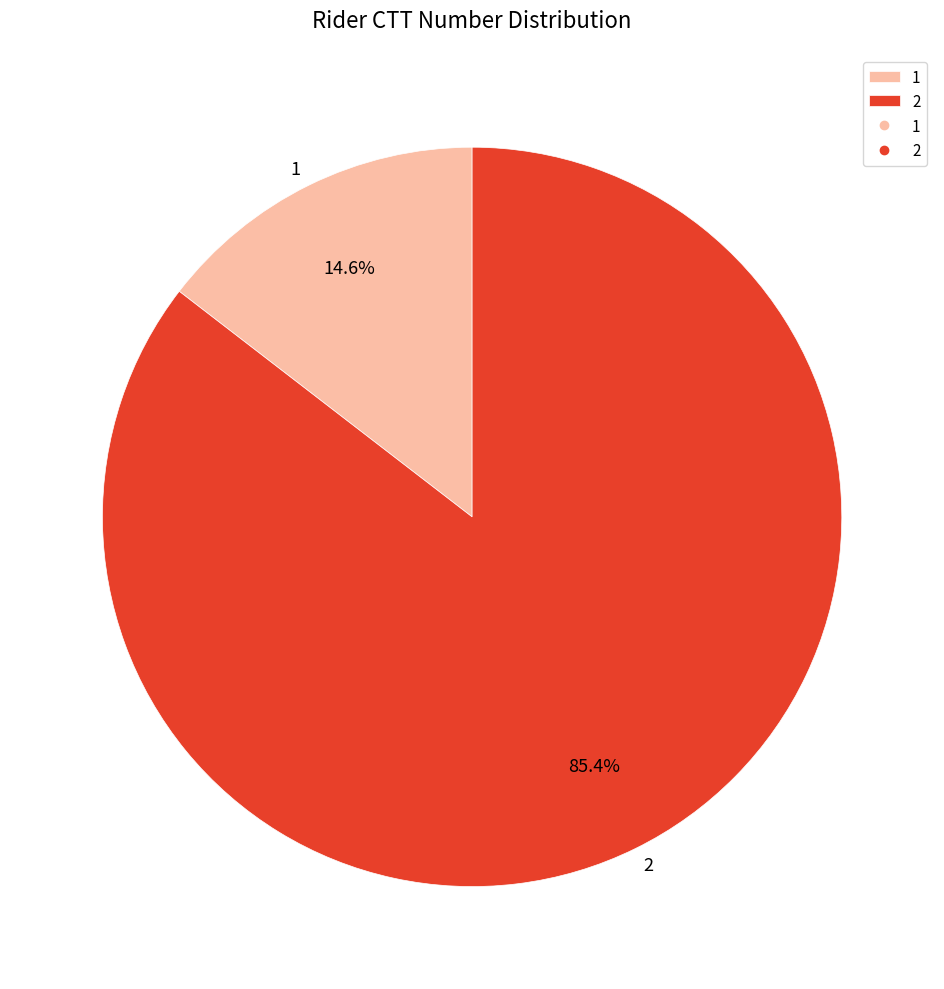

Count the number of slices in the pie.

2